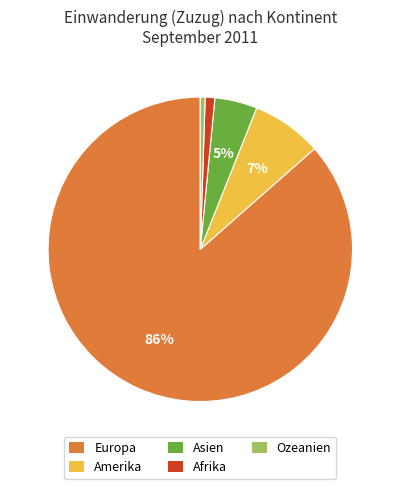

To the nearest percent, what portion does Asien represent?

5%